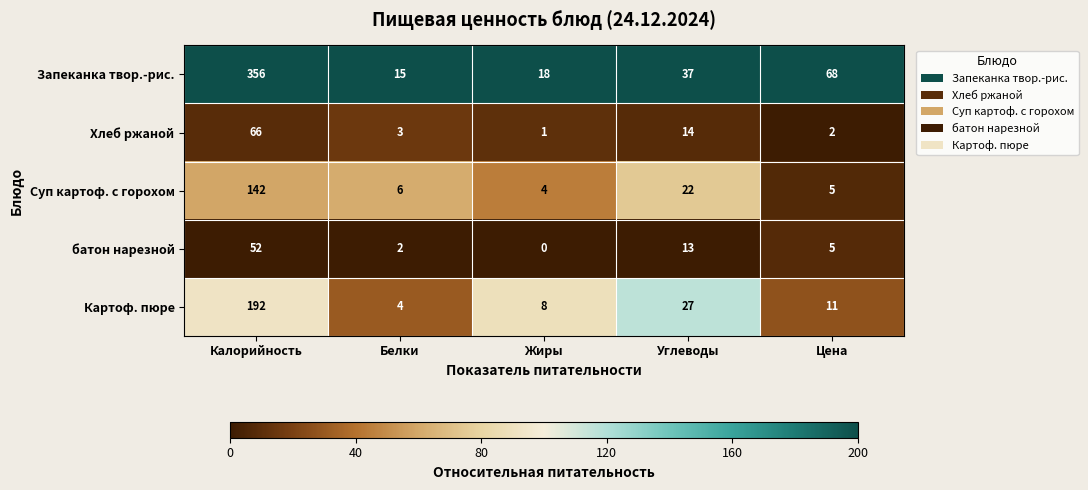

At which label does батон нарезной first exceed 5?

Калорийность